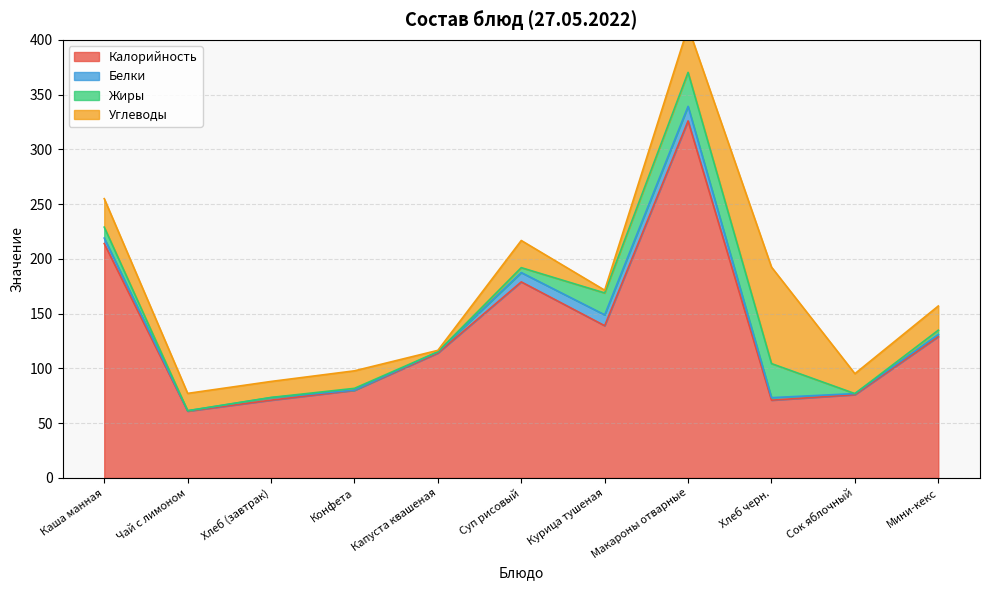

What is the value of the Углеводы point at the 11th from the left?

22.1